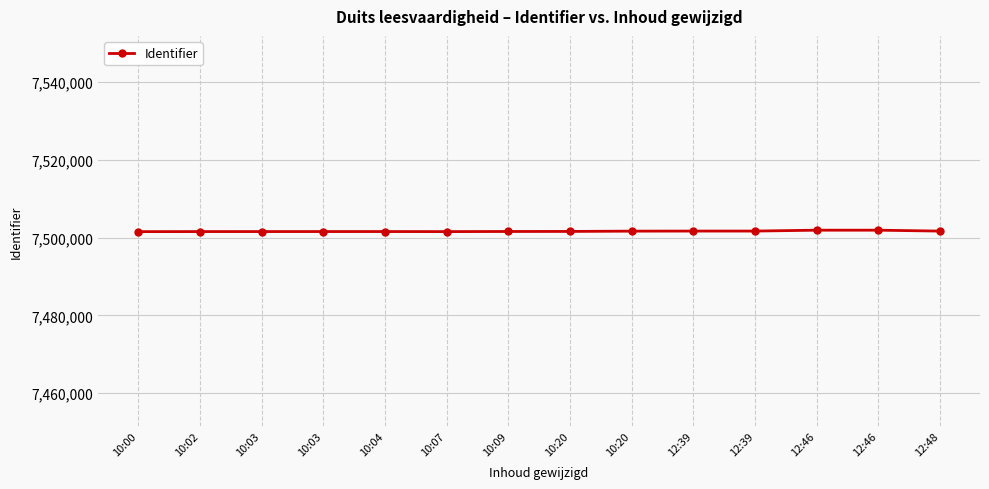

How many data points does each series have?

14